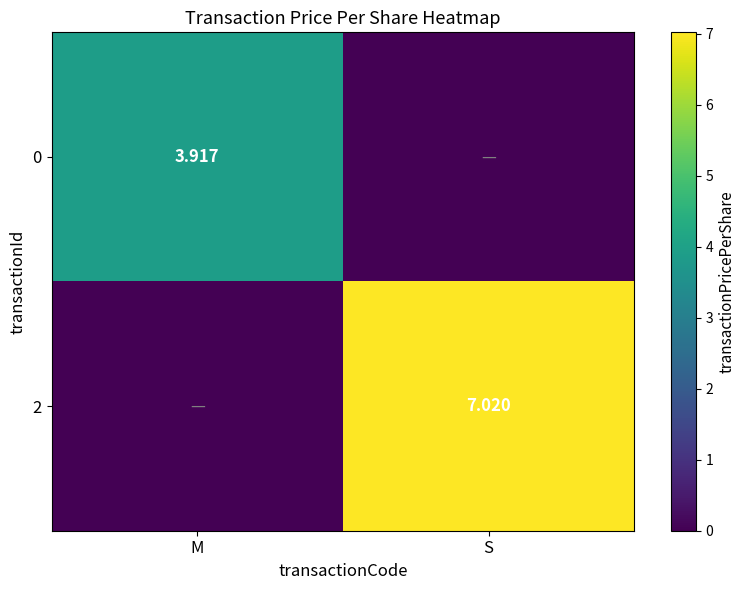

Is the value of 0 at M greater than the value of 2 at M?

Yes